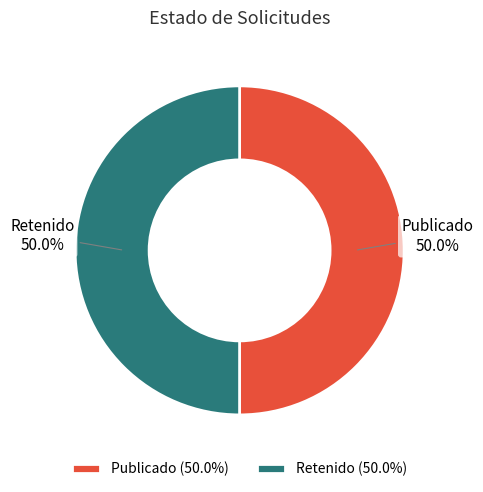

What percentage do Retenido and Publicado together represent?

100.0%